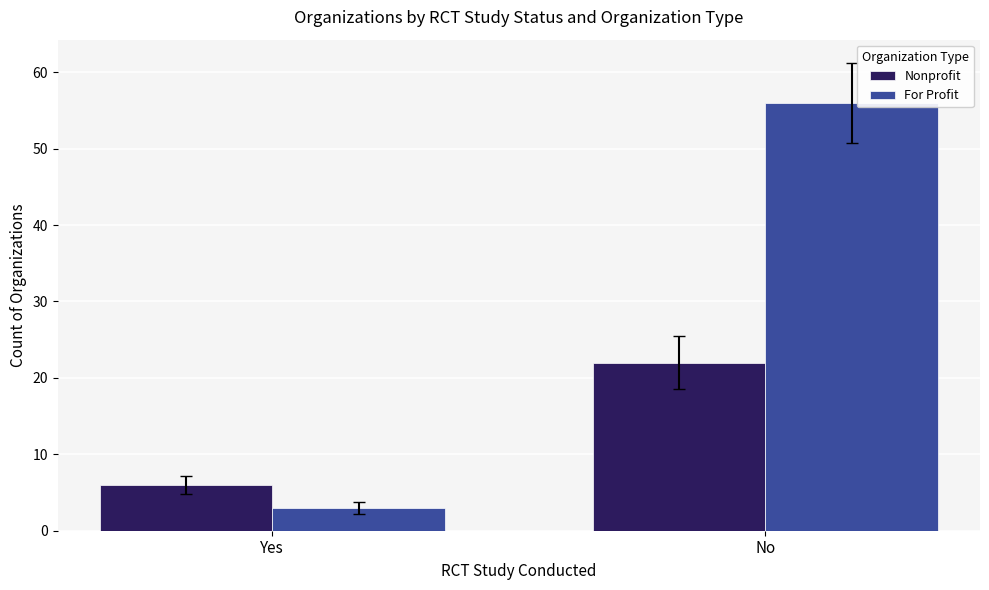

Between Yes and No, which series saw the biggest shift?

For Profit